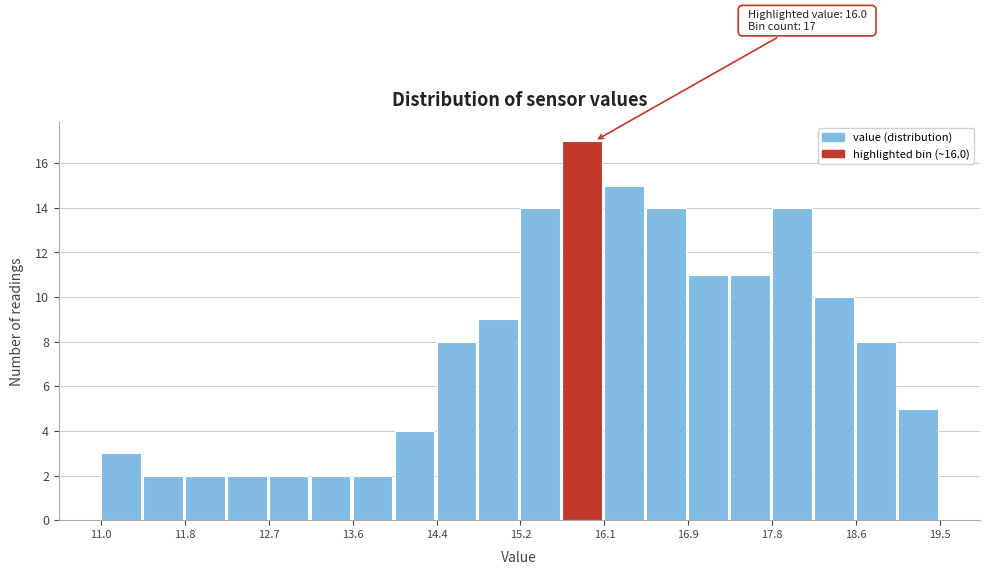

Which range on the x-axis has the tallest bar?

15.7 to 16.1